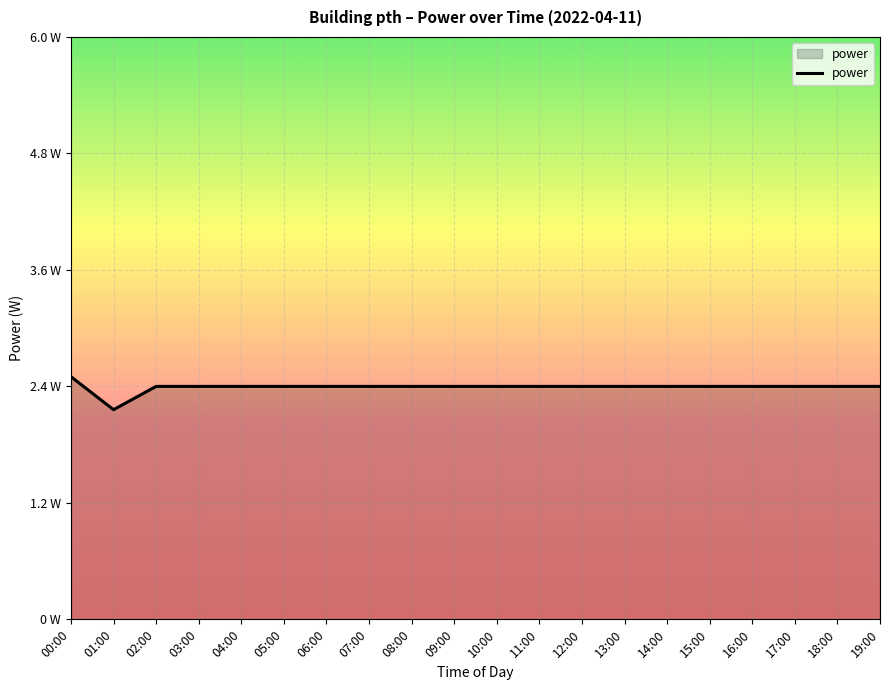

Which category has the highest value across all series?

00:00